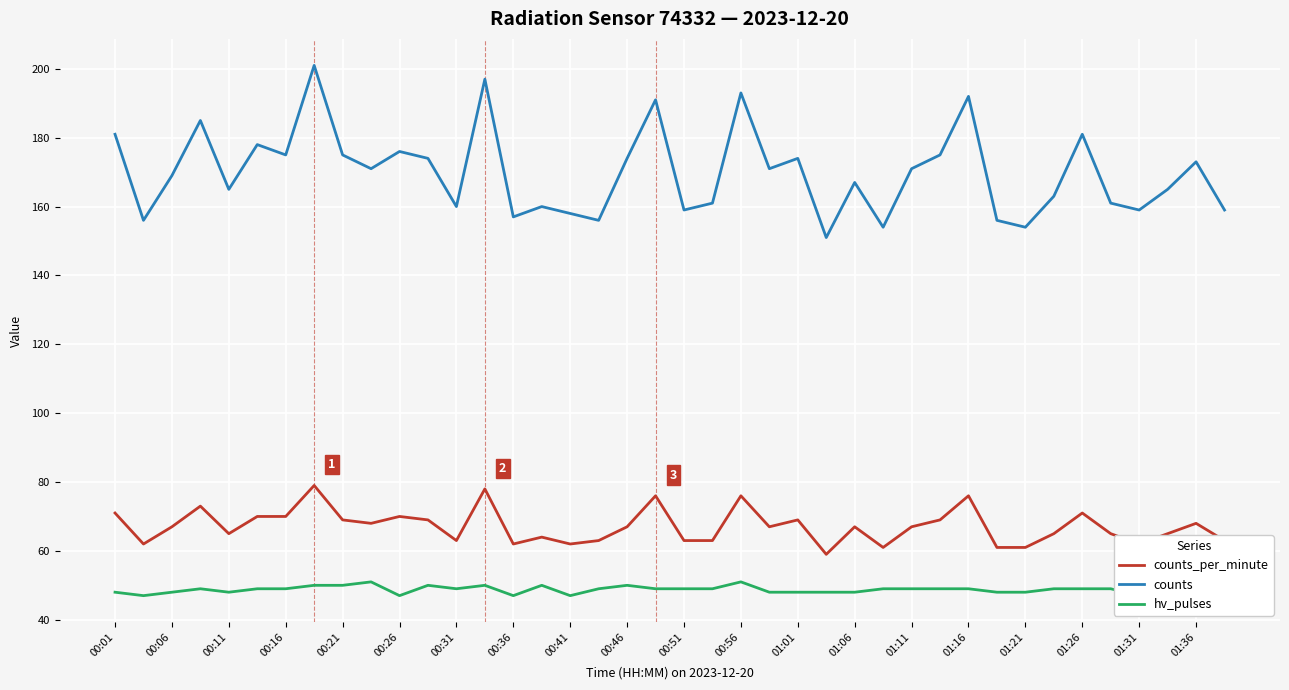

How many lines are shown in the chart?

3